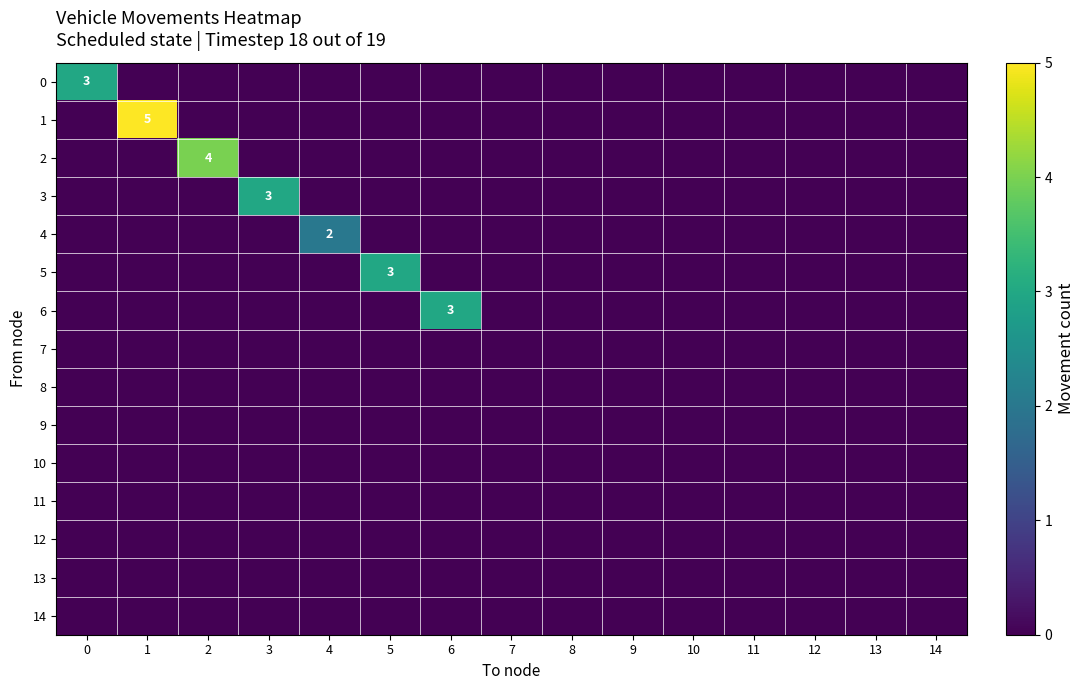

The 4 series shows 2 at 4. True or false?

True